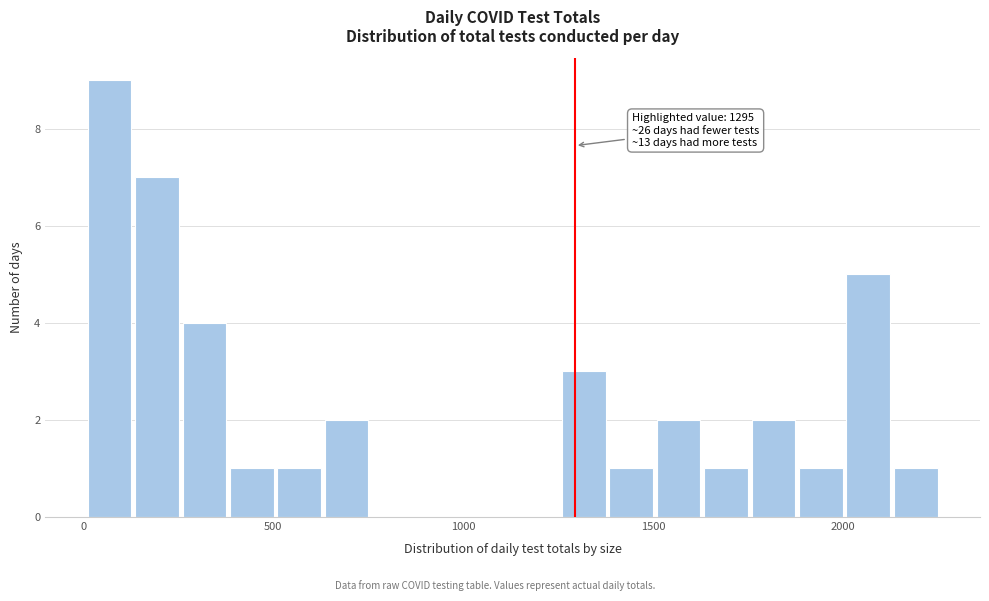

Around what value on the x-axis is the tallest bar? Give the approximate position of its centre, as read against the axis.

50